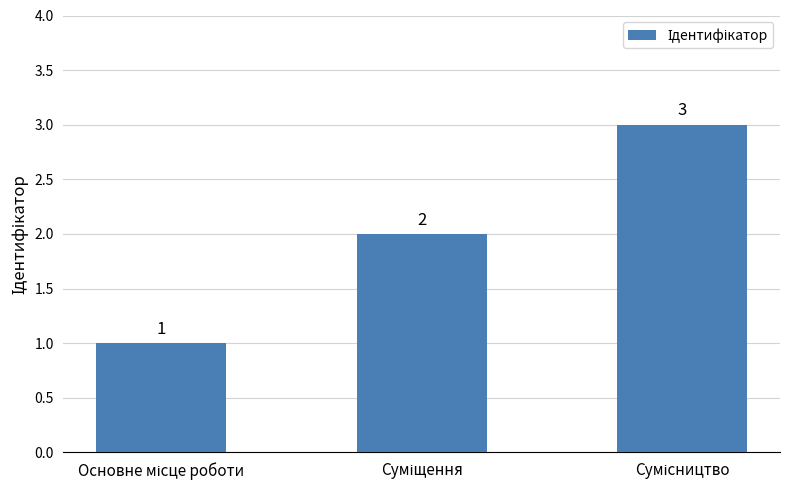

How many categories are shown in the chart?

3